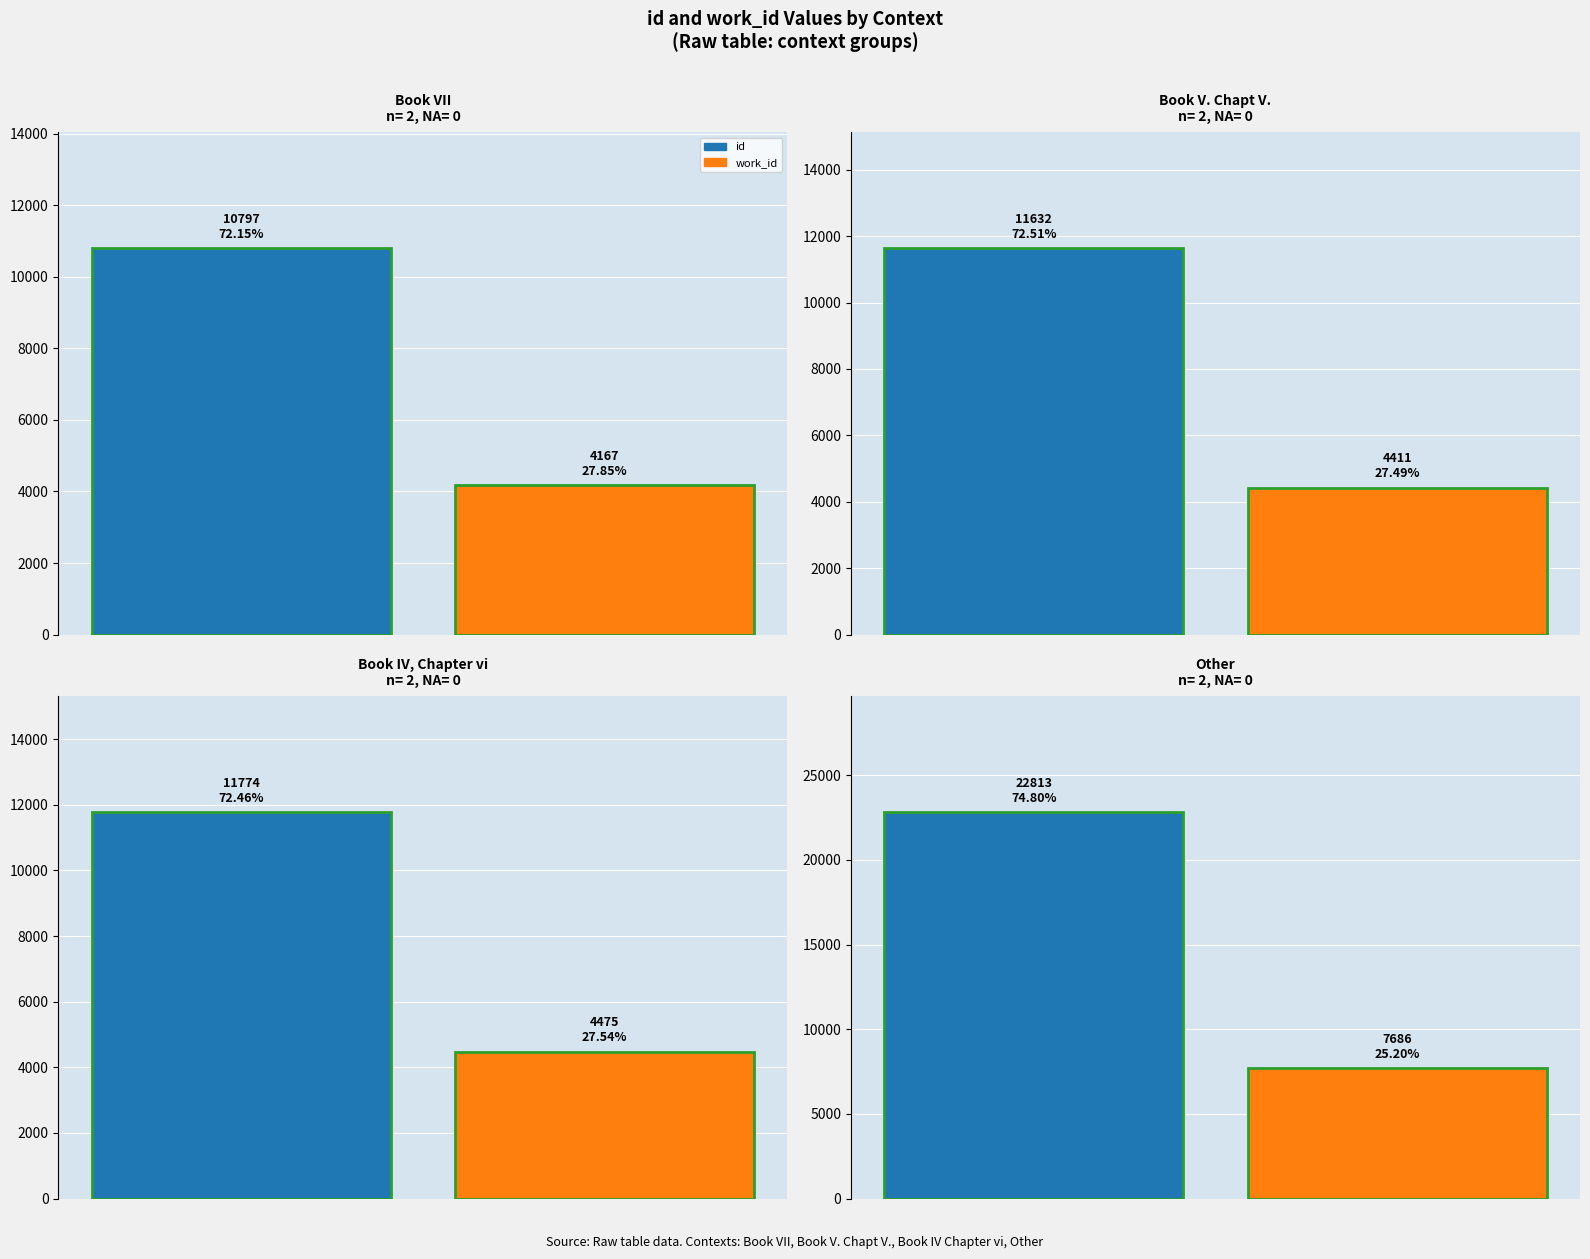

True or false: id_values has a value of 13353 at 3.

False